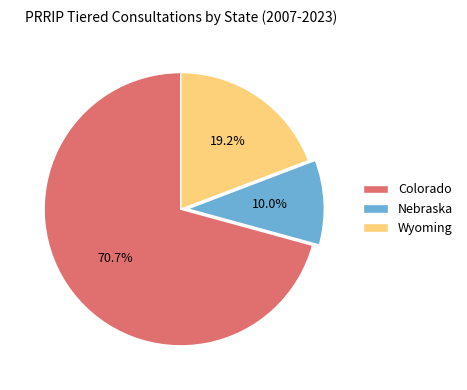

To the nearest percent, what percentage of the pie is Colorado?

71%